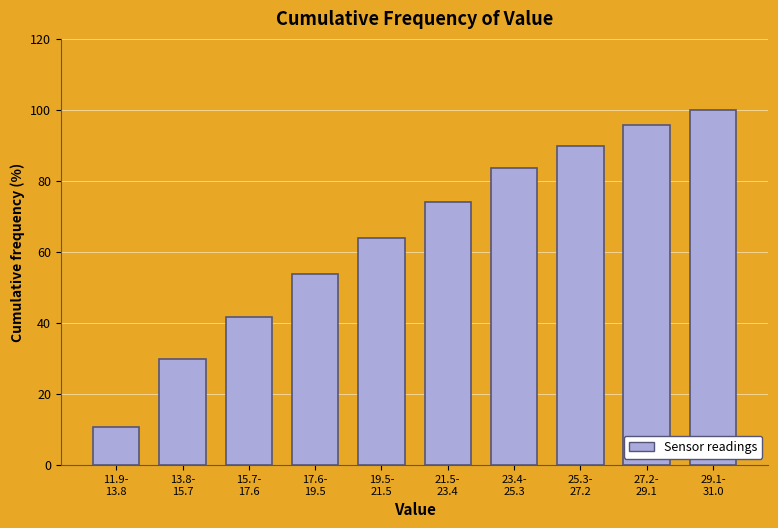

Reading right to left, list all the values displayed in this chart.

100.0	95.6	89.9	83.5	74.1	63.9	53.8	41.8	29.7	10.8